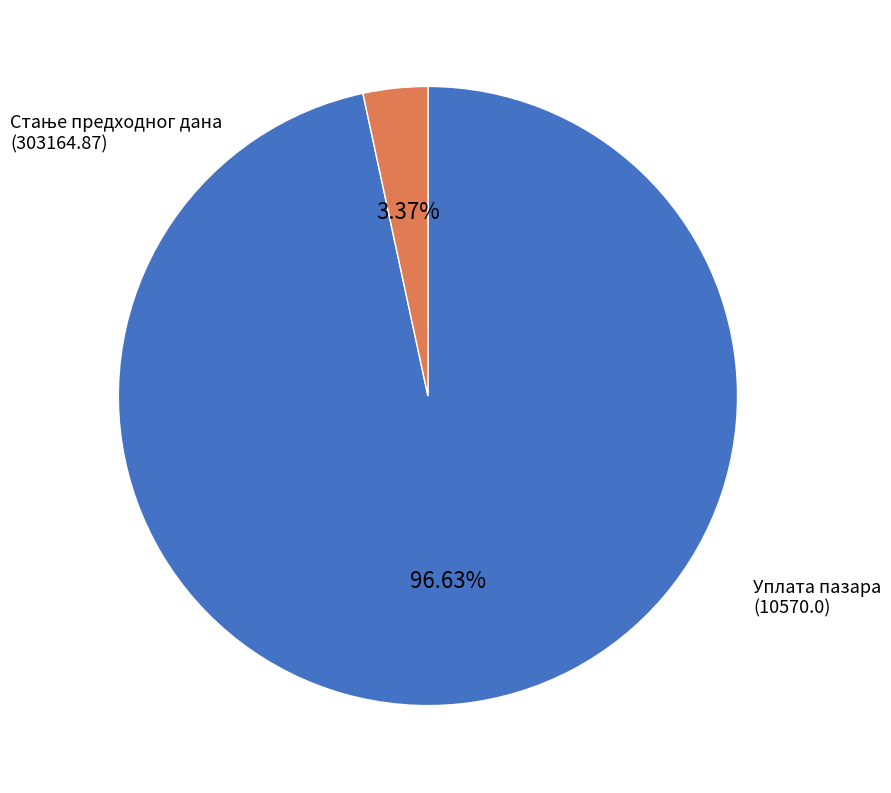

Does any single category account for the majority?

Yes